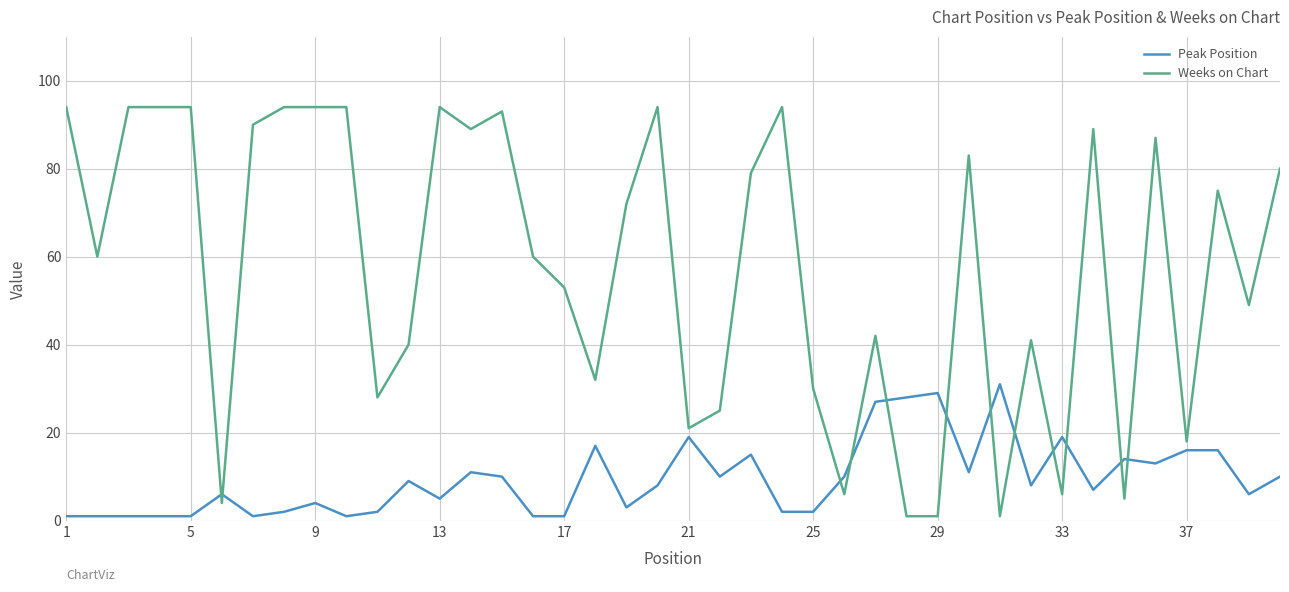

What is the difference between the maximum and minimum values in the Weeks on Chart series?

93